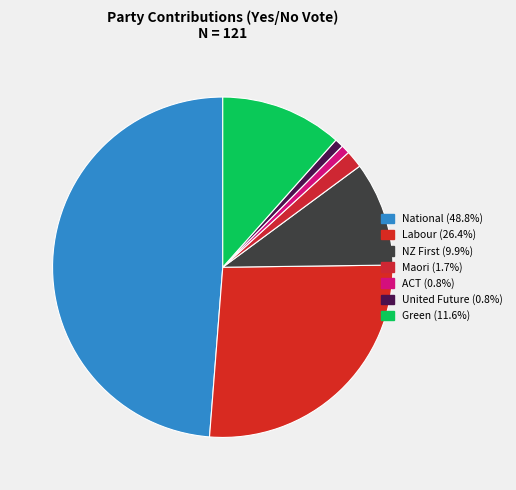

Is it true that United Future is 7% of the pie?

False